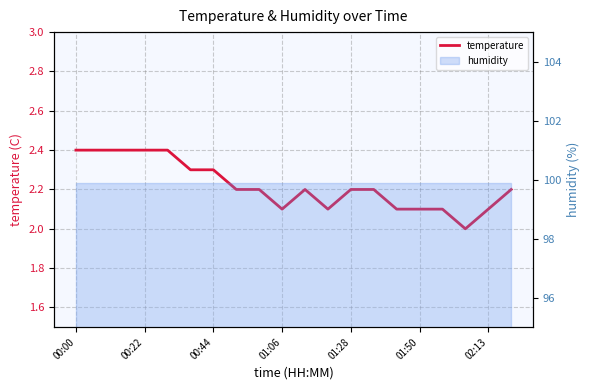

What is the maximum value shown in the chart?

2.4